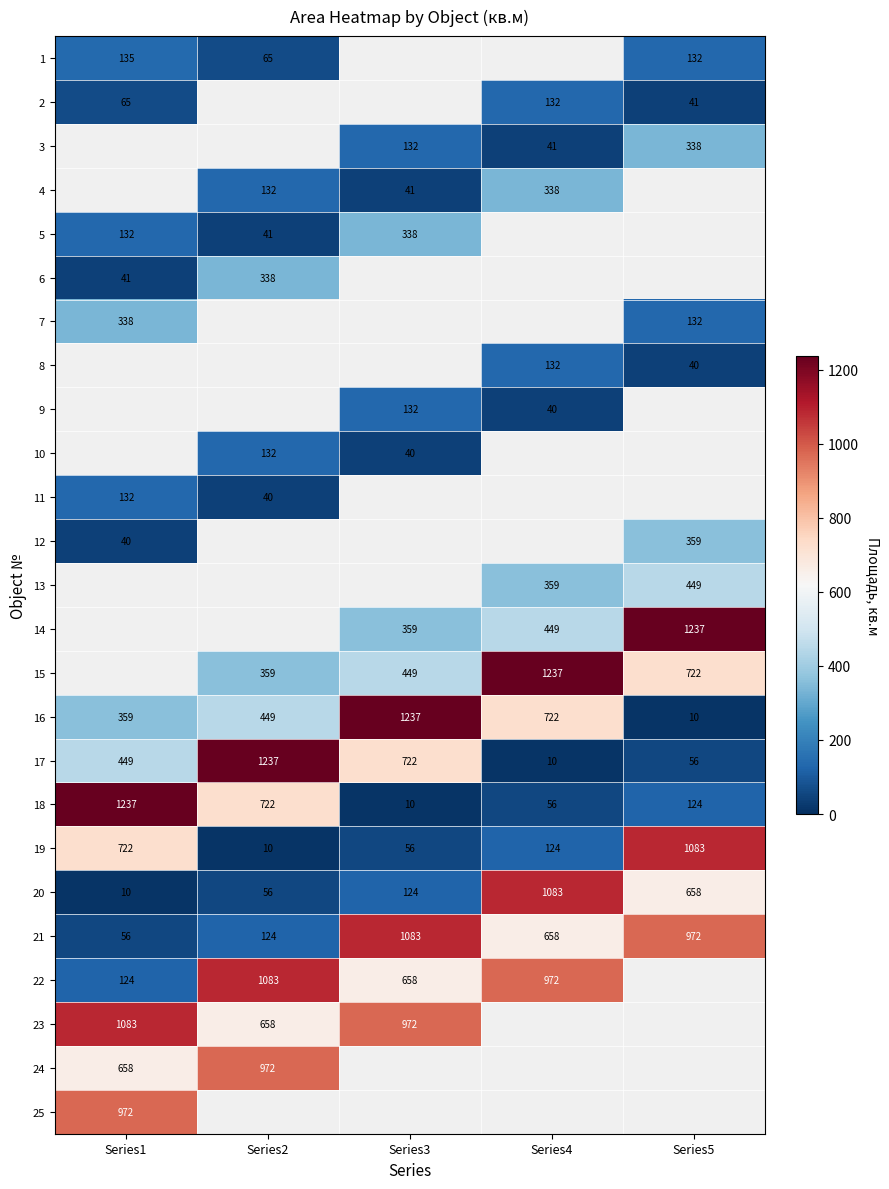

Is the value of 20 at Series3 greater than the value of 21 at Series1?

Yes